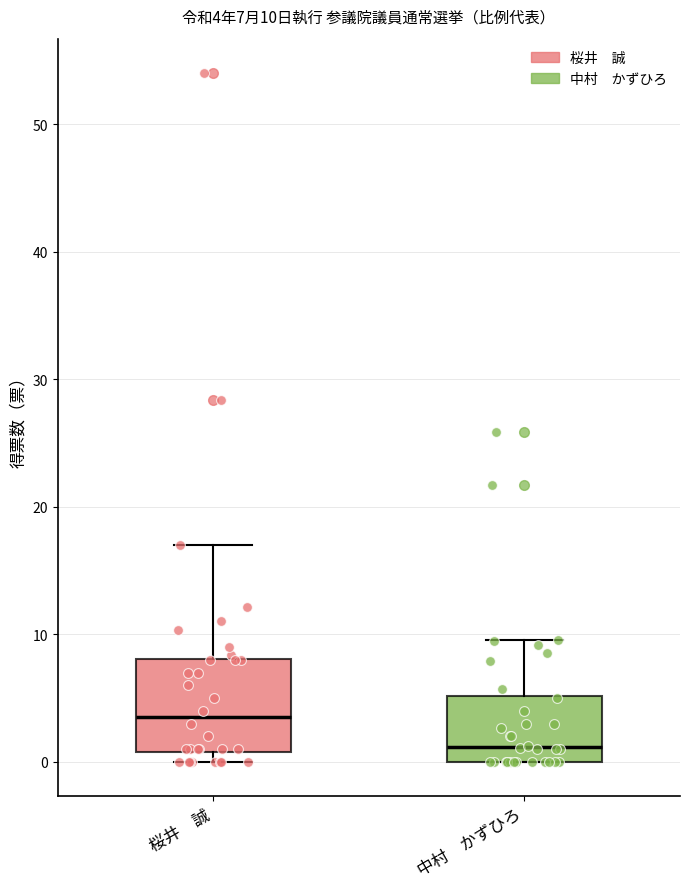

Which box has the lowest median line?

中村 かずひろ